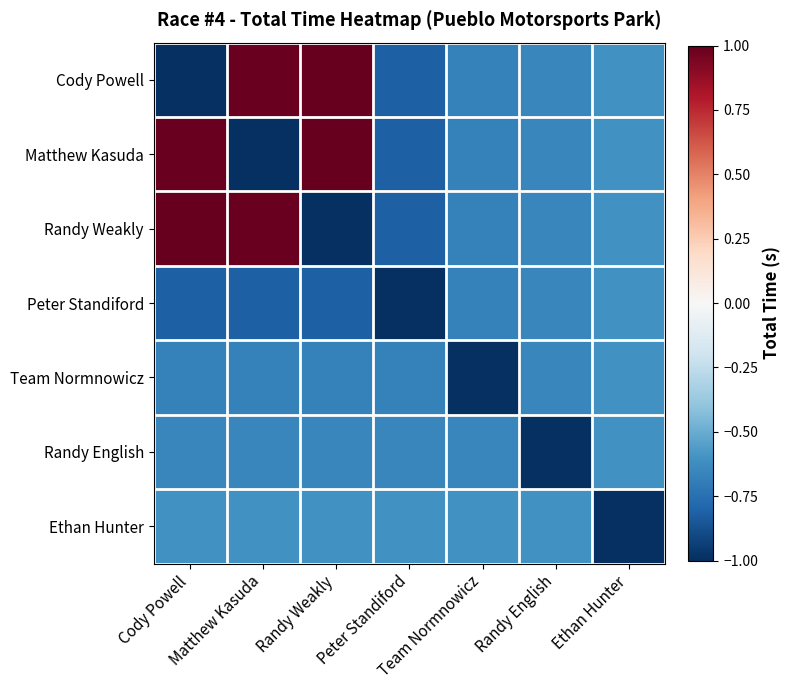

Count the number of data series in this chart.

7